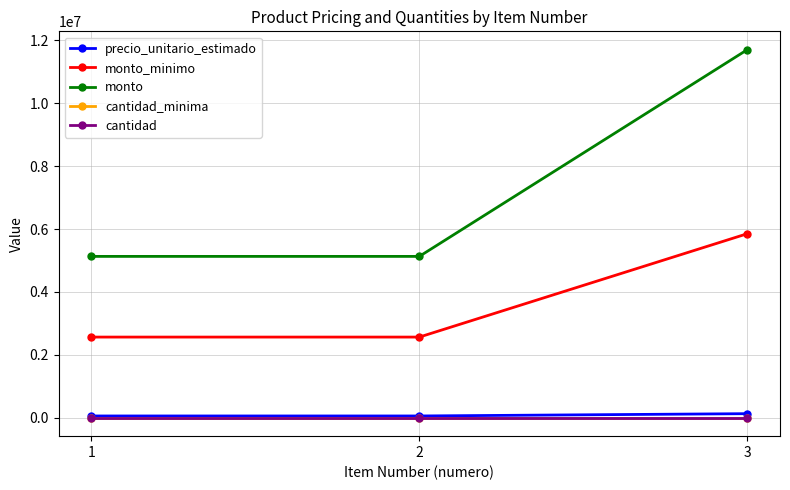

Is the value of monto_minimo at 1 greater than the value of cantidad at 3?

Yes